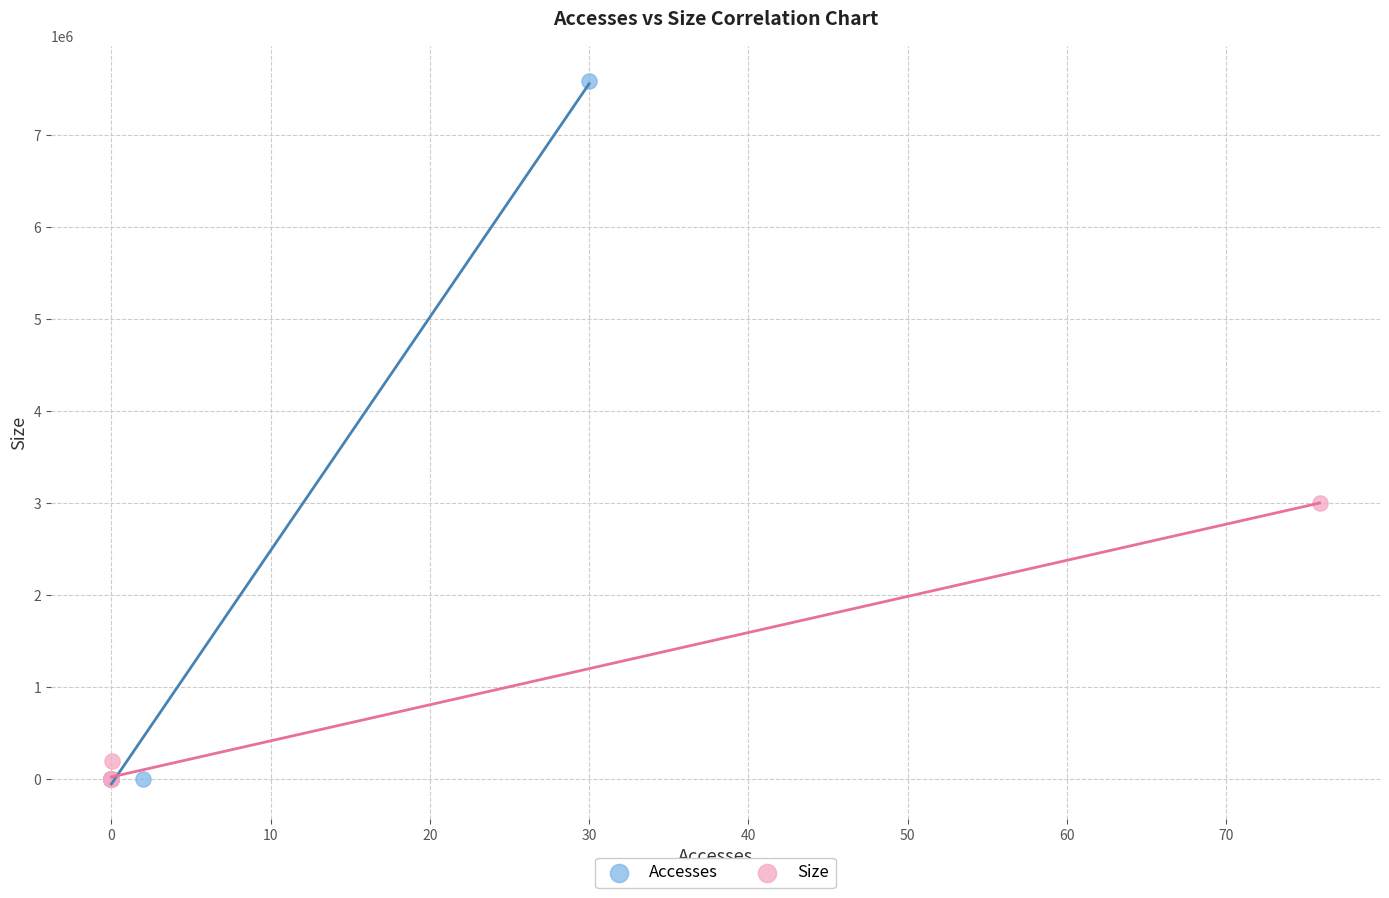

Which series reaches the maximum Y coordinate?

Accesses